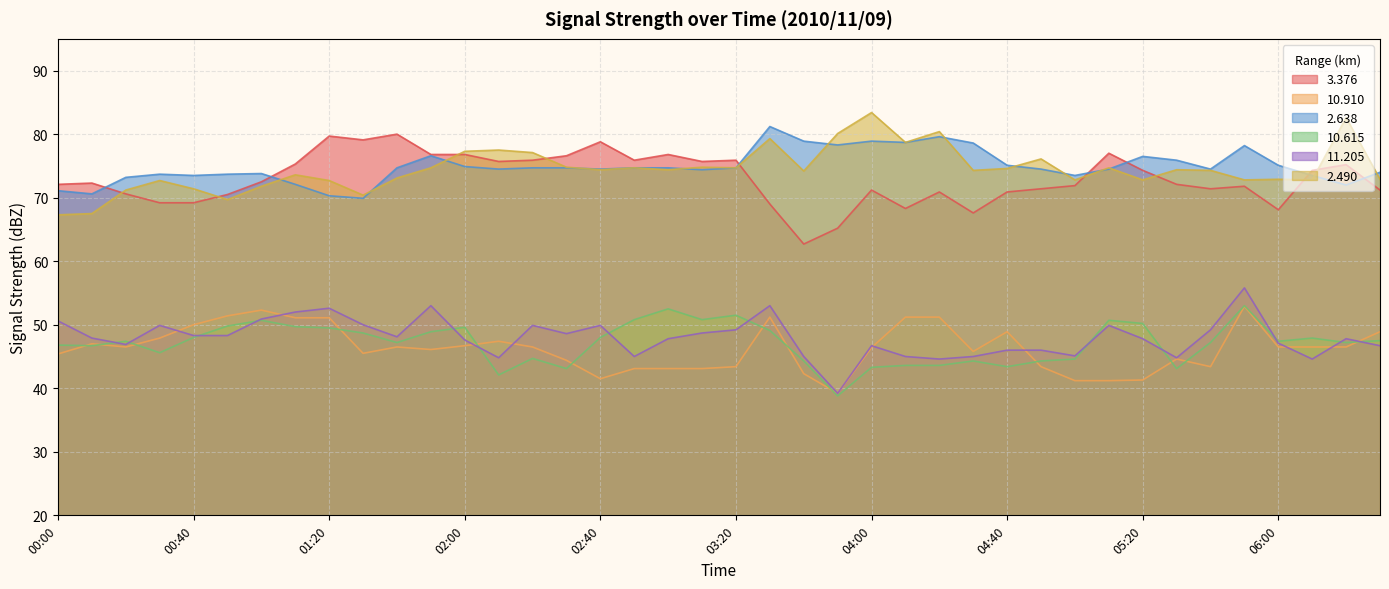

The value of   2.638 at 05:00 is 73.5. True or false?

True